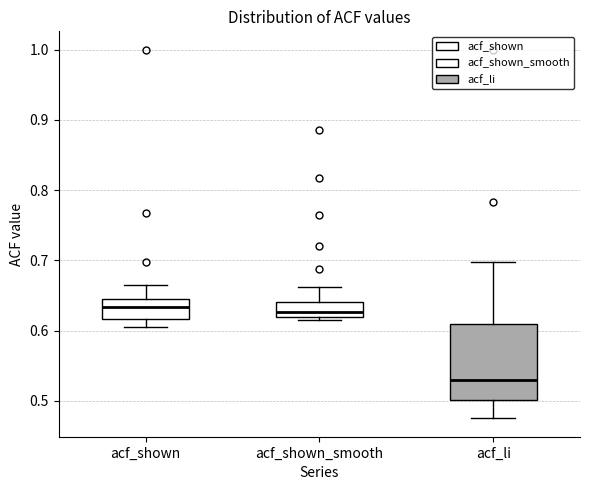

Where does the upper whisker of the box for acf_shown end on the y-axis? The values are not printed on the chart, so give them approximately, as read against the axis.

0.67